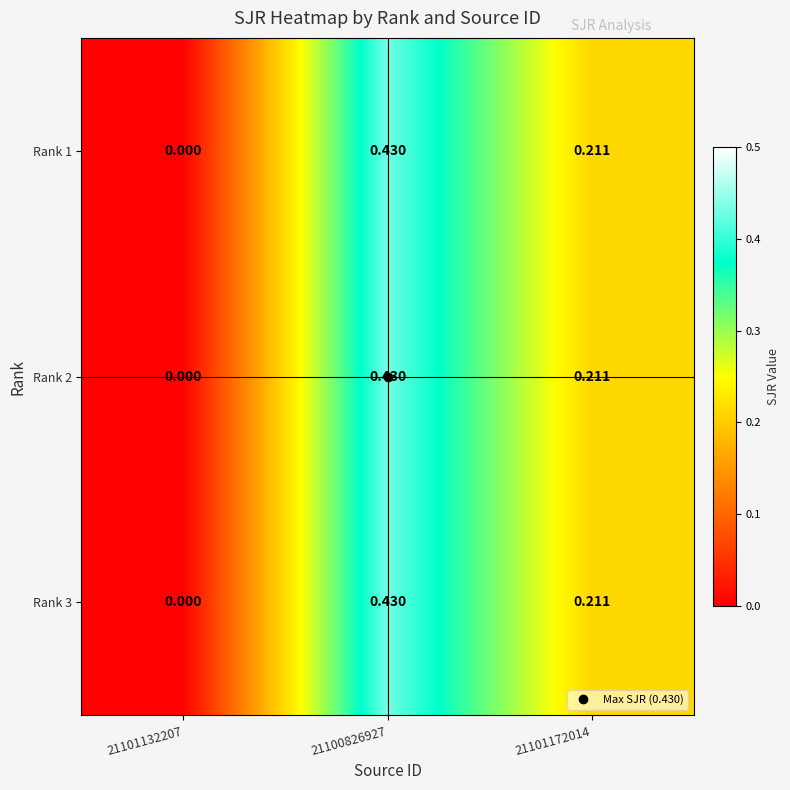

Is the value of Rank 3 at 21100826927 greater than the value of Rank 2 at 21101172014?

Yes